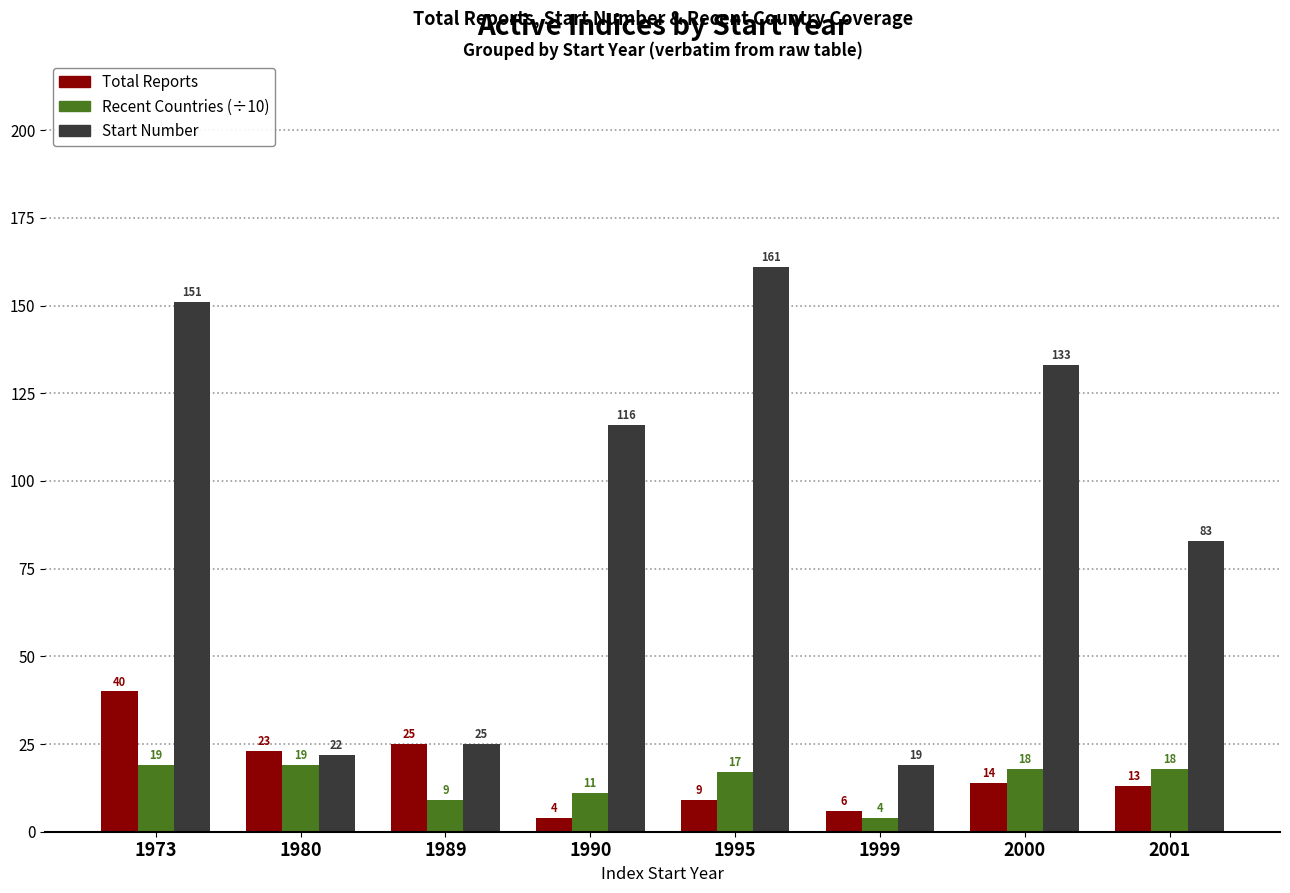

Count the number of categories in the chart.

8